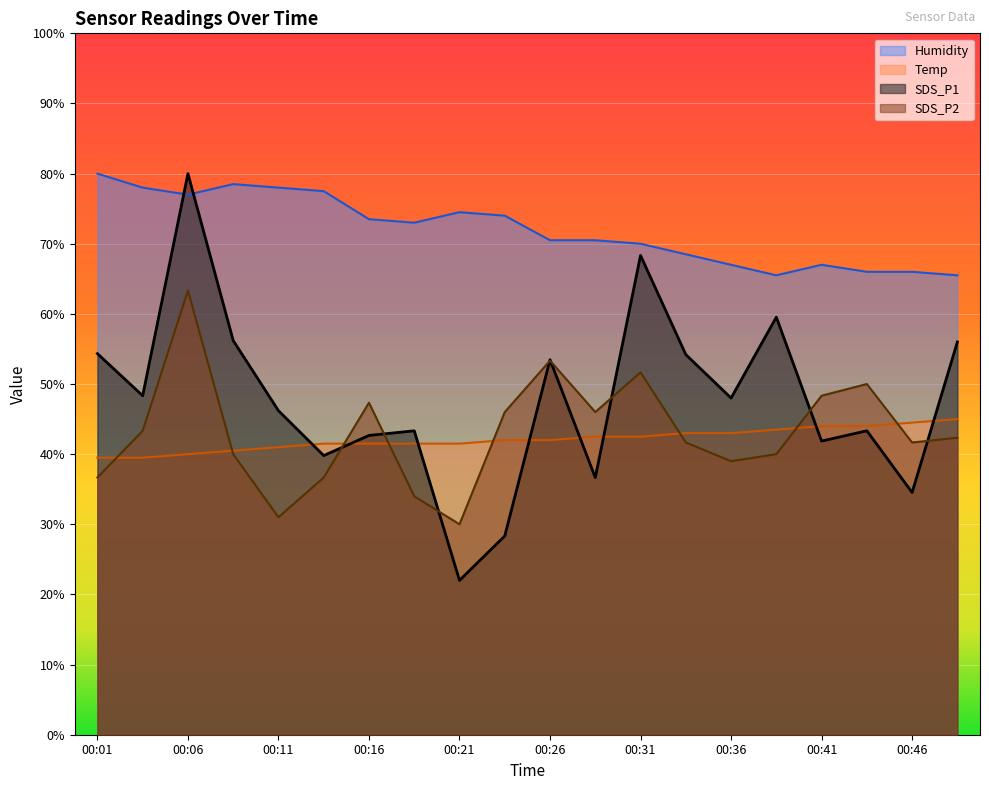

Reading left to right, extract all data points from this chart.

SDS_P1: 54.3	48.3	80.0	56.2	46.2	39.8	42.7	43.3	22.0	28.3	53.5	36.7	68.3	54.2	48.0	59.5	41.9	43.3	34.5	56.0
SDS_P2: 36.7	43.3	63.3	40.0	31.0	36.7	47.3	34.0	30.0	46.0	53.3	46.0	51.7	41.7	39.0	40.0	48.3	50.0	41.7	42.3
Temp: 39.5	39.5	40.0	40.5	41.0	41.5	41.5	41.5	41.5	42.0	42.0	42.5	42.5	43.0	43.0	43.5	44.0	44.0	44.5	45.0
Humidity: 80.0	78.0	77.0	78.5	78.0	77.5	73.5	73.0	74.5	74.0	70.5	70.5	70.0	68.5	67.0	65.5	67.0	66.0	66.0	65.5